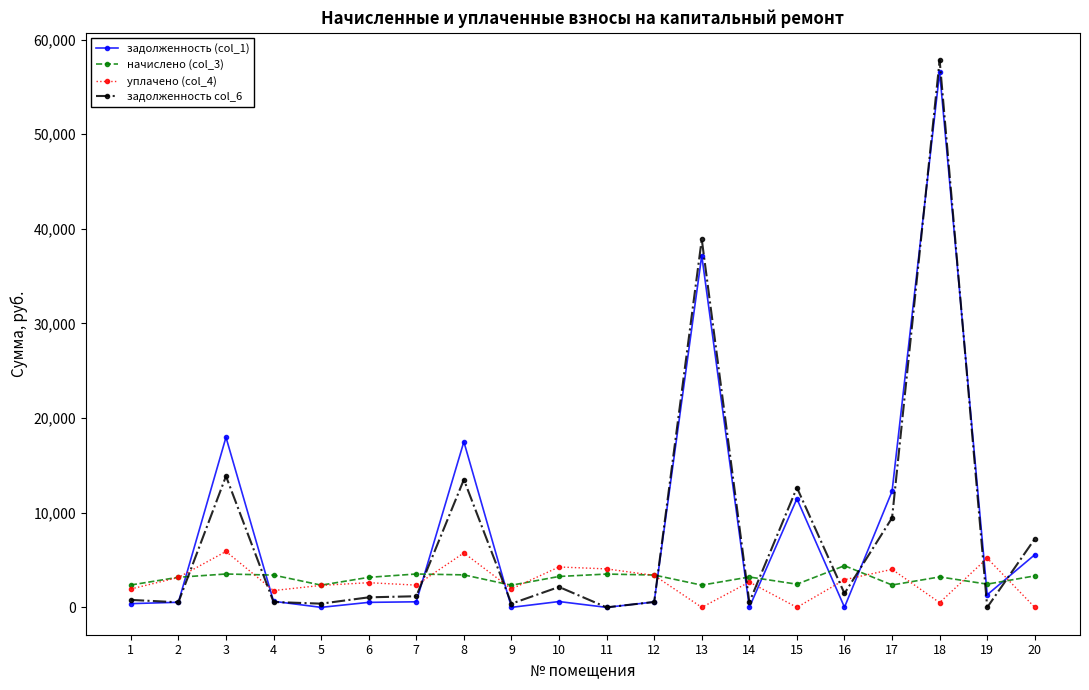

Where do задолженность col_6 and уплачено (col_4) first cross each other?

2 and 3